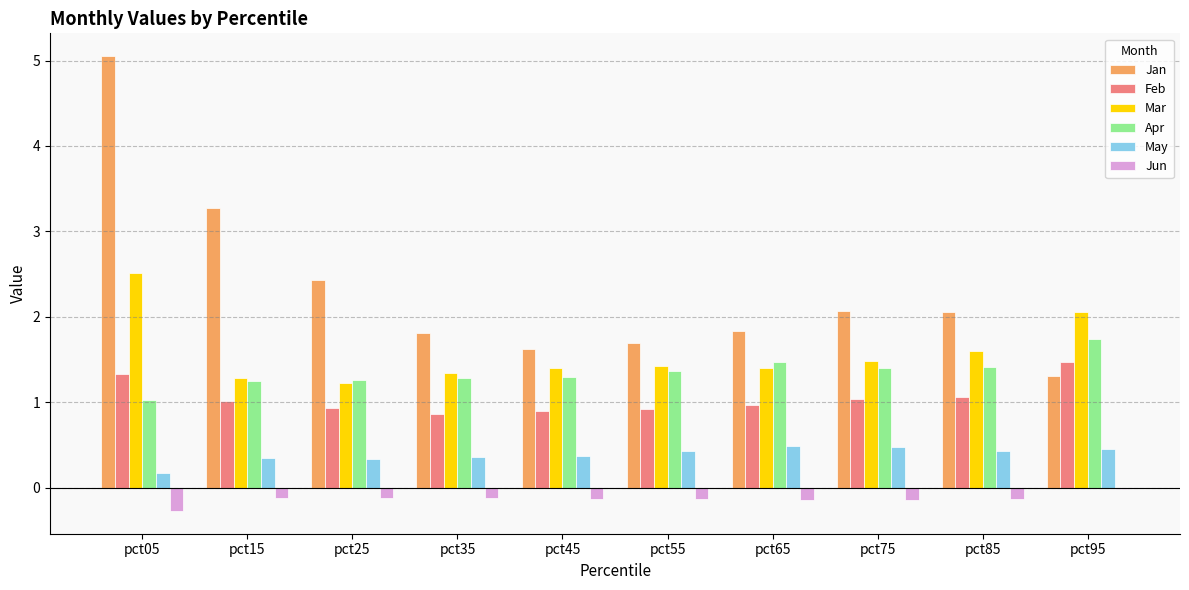

What is the sum of all May values?

3.9